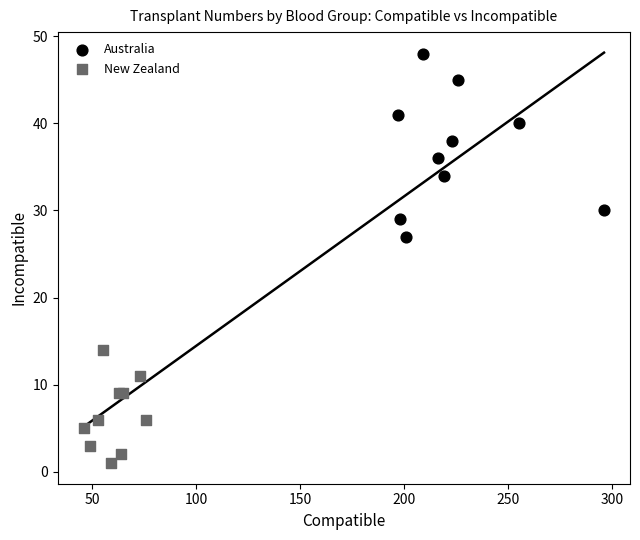

Which series has the widest spread of Y values?

Australia